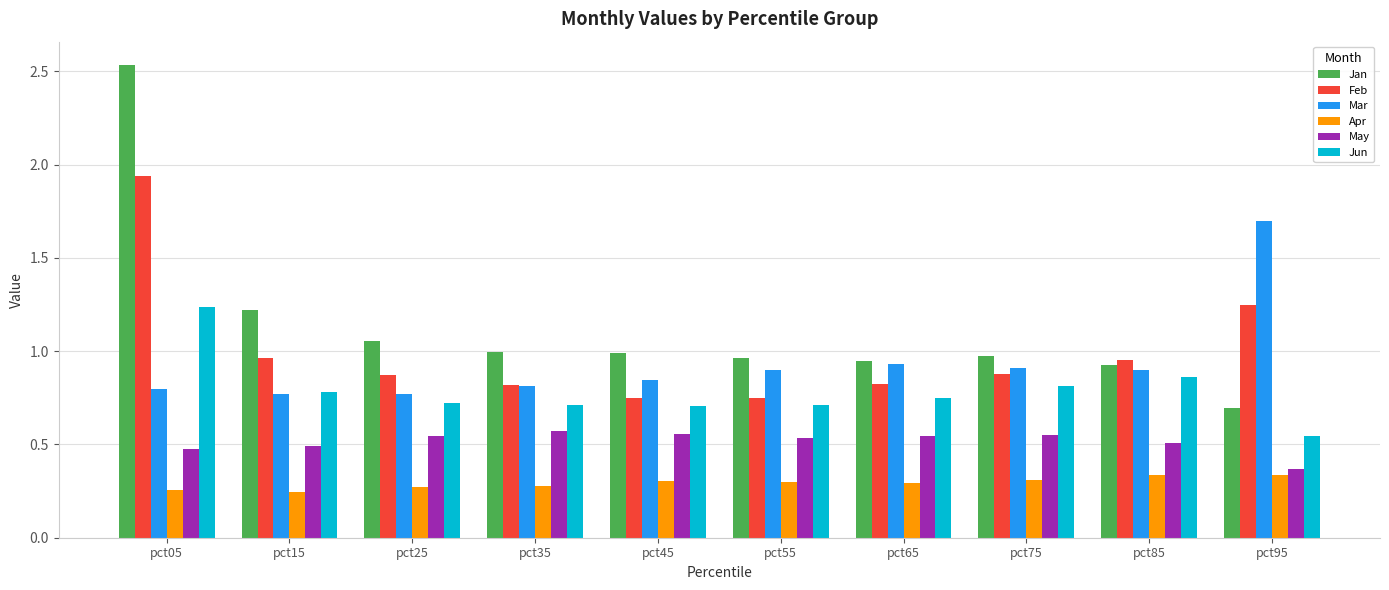

How many series are shown in this chart?

6